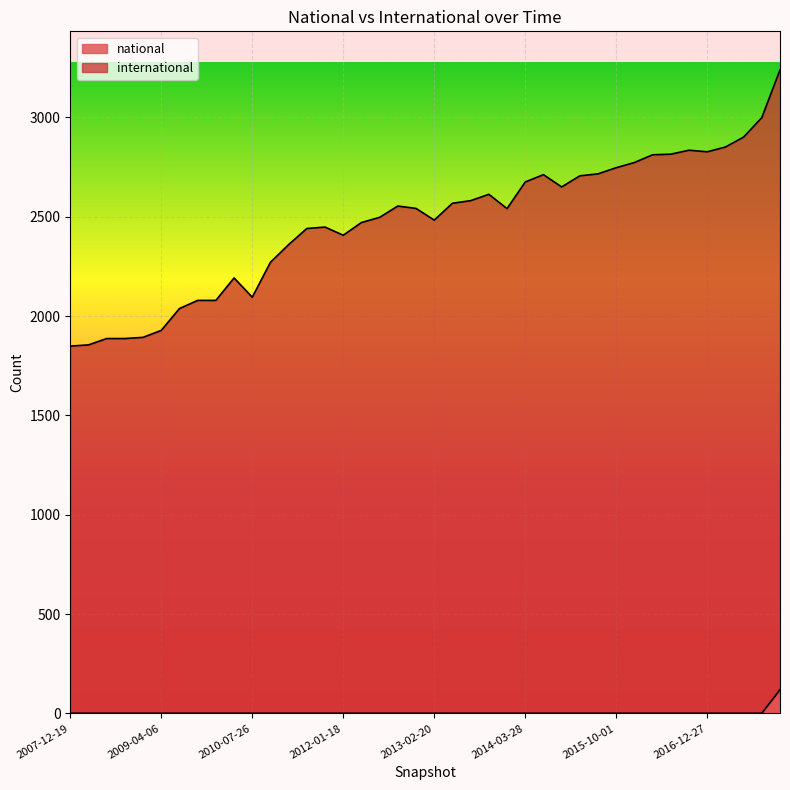

How many lines are shown in the chart?

2